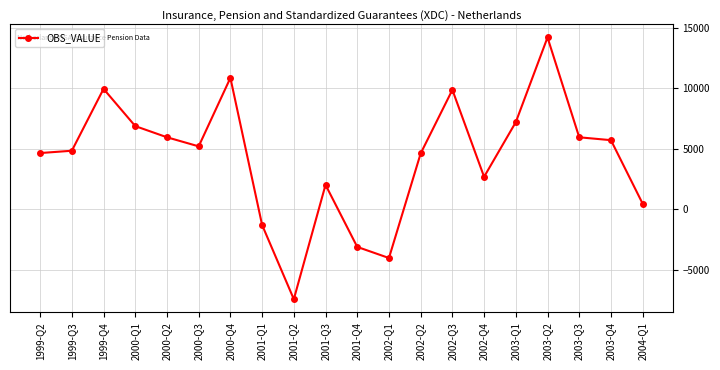

Between 2002-Q2 and 2002-Q1, which is larger?

2002-Q2